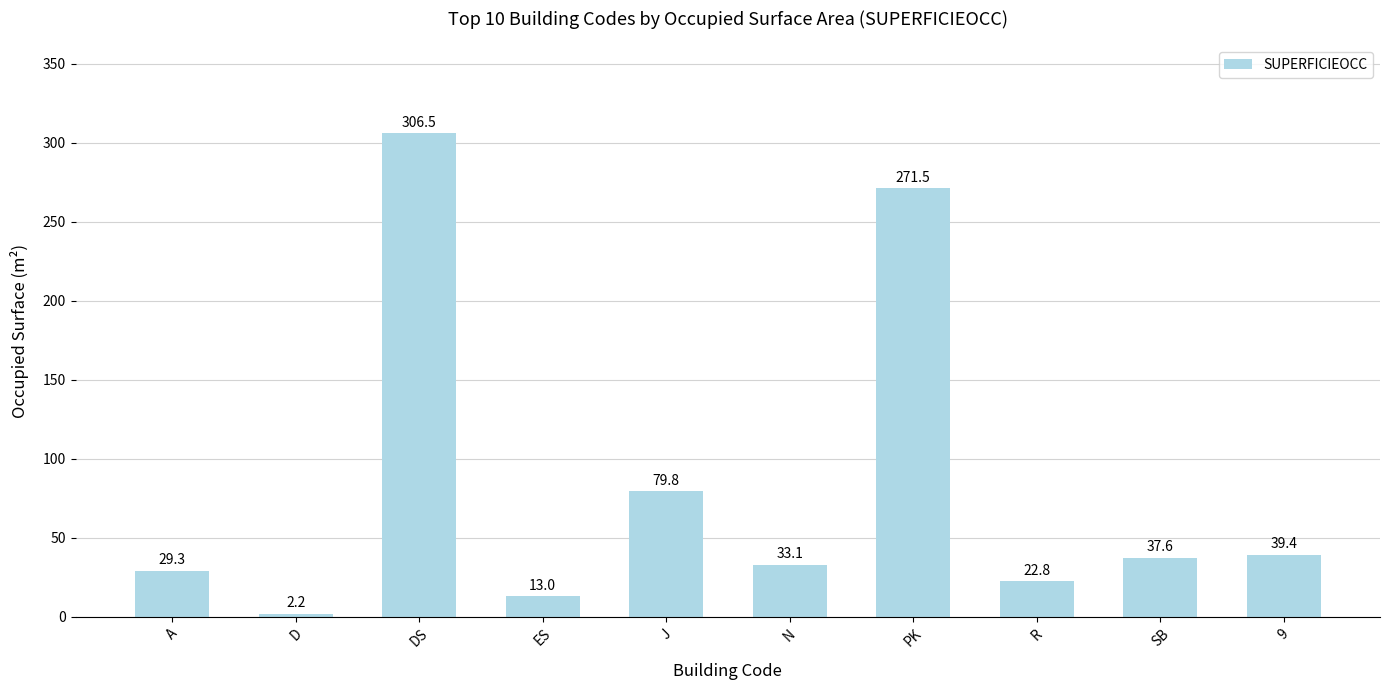

Which category has the highest value across all series?

DS